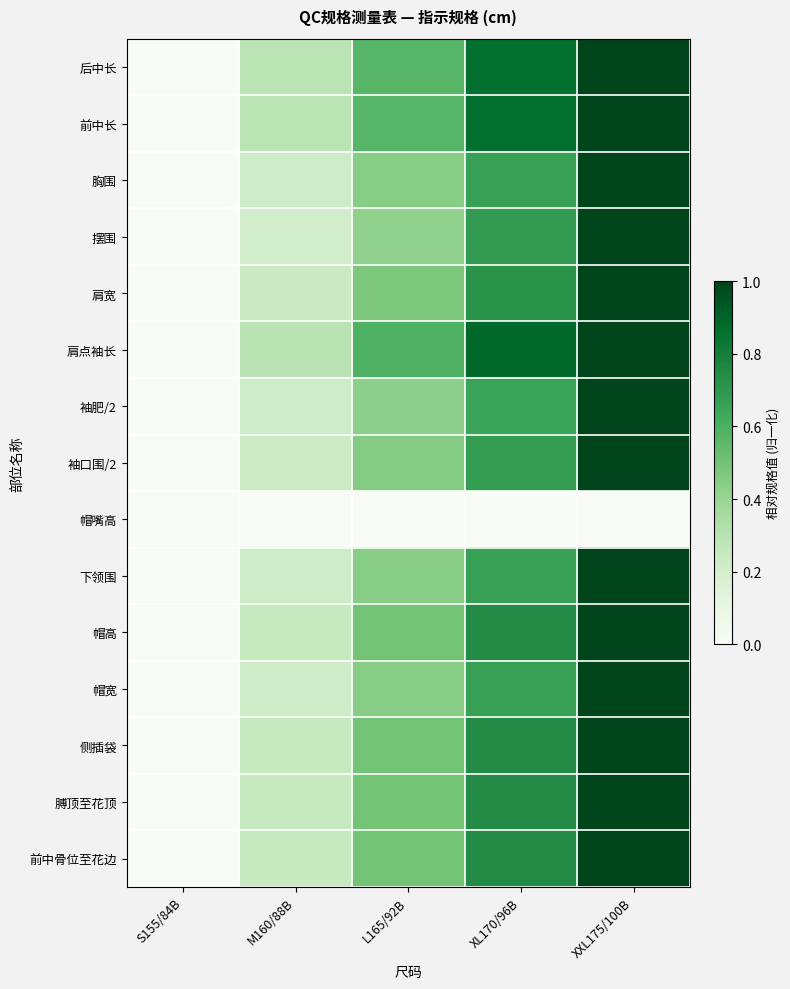

Reading left to right, what are all the values shown in this chart?

后中长: S155/84B=0.0	M160/88B=0.3	L165/92B=0.6	XL170/96B=0.9	XXL175/100B=1.0
前中长: S155/84B=0.0	M160/88B=0.3	L165/92B=0.6	XL170/96B=0.9	XXL175/100B=1.0
胸围: S155/84B=0.0	M160/88B=0.2	L165/92B=0.4	XL170/96B=0.7	XXL175/100B=1.0
摆围: S155/84B=0.0	M160/88B=0.2	L165/92B=0.4	XL170/96B=0.7	XXL175/100B=1.0
肩宽: S155/84B=0.0	M160/88B=0.2	L165/92B=0.5	XL170/96B=0.7	XXL175/100B=1.0
肩点袖长: S155/84B=0.0	M160/88B=0.3	L165/92B=0.6	XL170/96B=0.9	XXL175/100B=1.0
袖肥/2: S155/84B=0.0	M160/88B=0.2	L165/92B=0.4	XL170/96B=0.6	XXL175/100B=1.0
袖口围/2: S155/84B=0.0	M160/88B=0.2	L165/92B=0.5	XL170/96B=0.7	XXL175/100B=1.0
帽嘴高: S155/84B=0.0	M160/88B=0.0	L165/92B=0.0	XL170/96B=0.0	XXL175/100B=0.0
下领围: S155/84B=0.0	M160/88B=0.2	L165/92B=0.4	XL170/96B=0.7	XXL175/100B=1.0
帽高: S155/84B=0.0	M160/88B=0.2	L165/92B=0.5	XL170/96B=0.7	XXL175/100B=1.0
帽宽: S155/84B=0.0	M160/88B=0.2	L165/92B=0.4	XL170/96B=0.7	XXL175/100B=1.0
侧插袋: S155/84B=0.0	M160/88B=0.2	L165/92B=0.5	XL170/96B=0.7	XXL175/100B=1.0
膊顶至花顶: S155/84B=0.0	M160/88B=0.2	L165/92B=0.5	XL170/96B=0.7	XXL175/100B=1.0
前中骨位至花边: S155/84B=0.0	M160/88B=0.2	L165/92B=0.5	XL170/96B=0.7	XXL175/100B=1.0